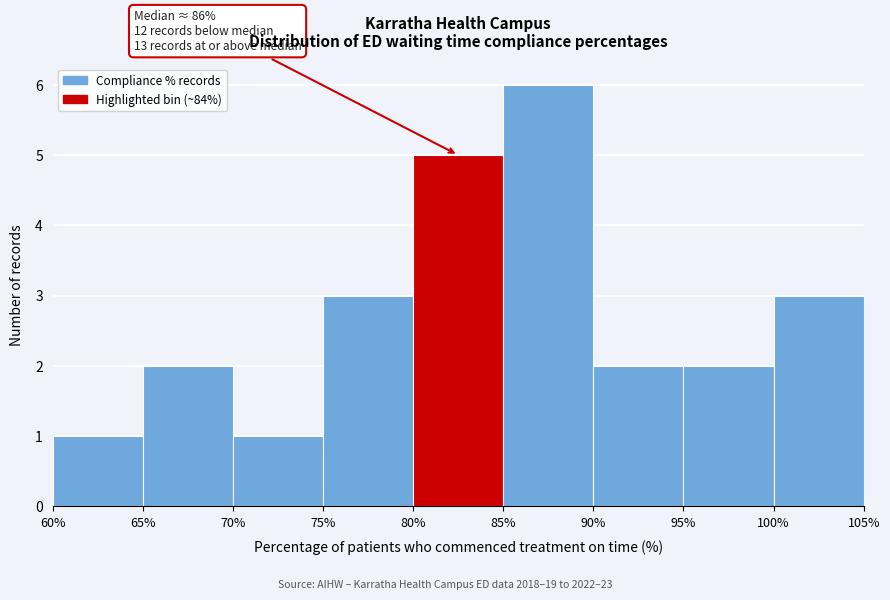

Over which range of the x-axis is the bar tallest?

85% to 90%